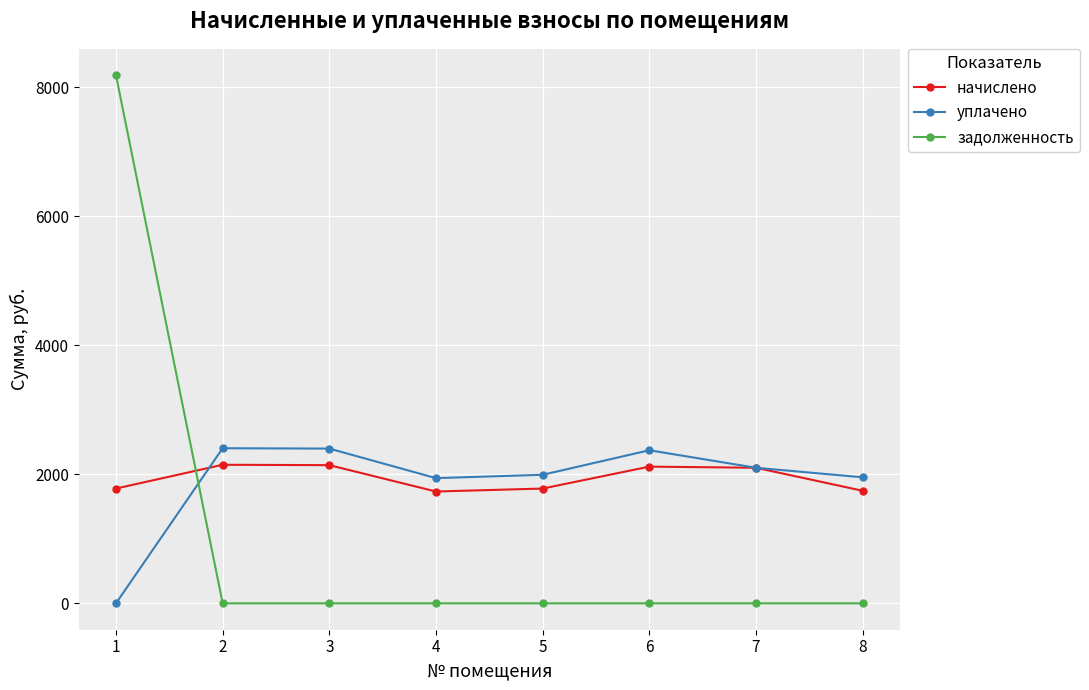

True or false: начислено has more than 1 points higher than both neighbors.

True